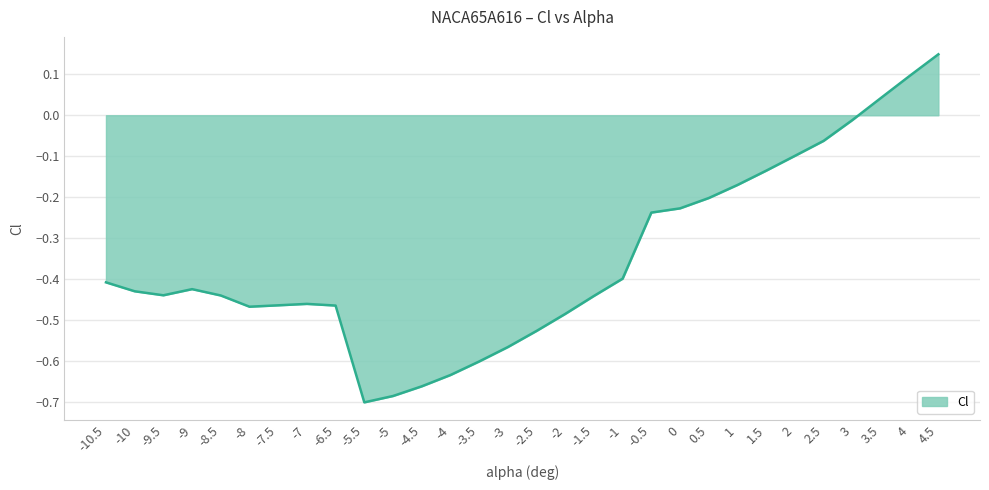

Where is the first local maximum?

-9